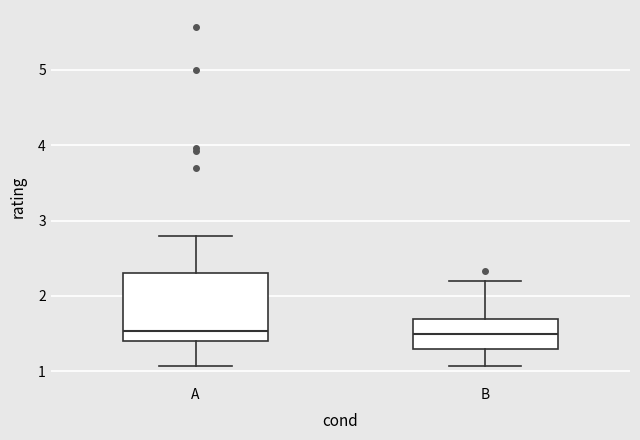

Where does the median line of the box for A sit on the y-axis? The values are not printed on the chart, so give them approximately, as read against the axis.

1.5